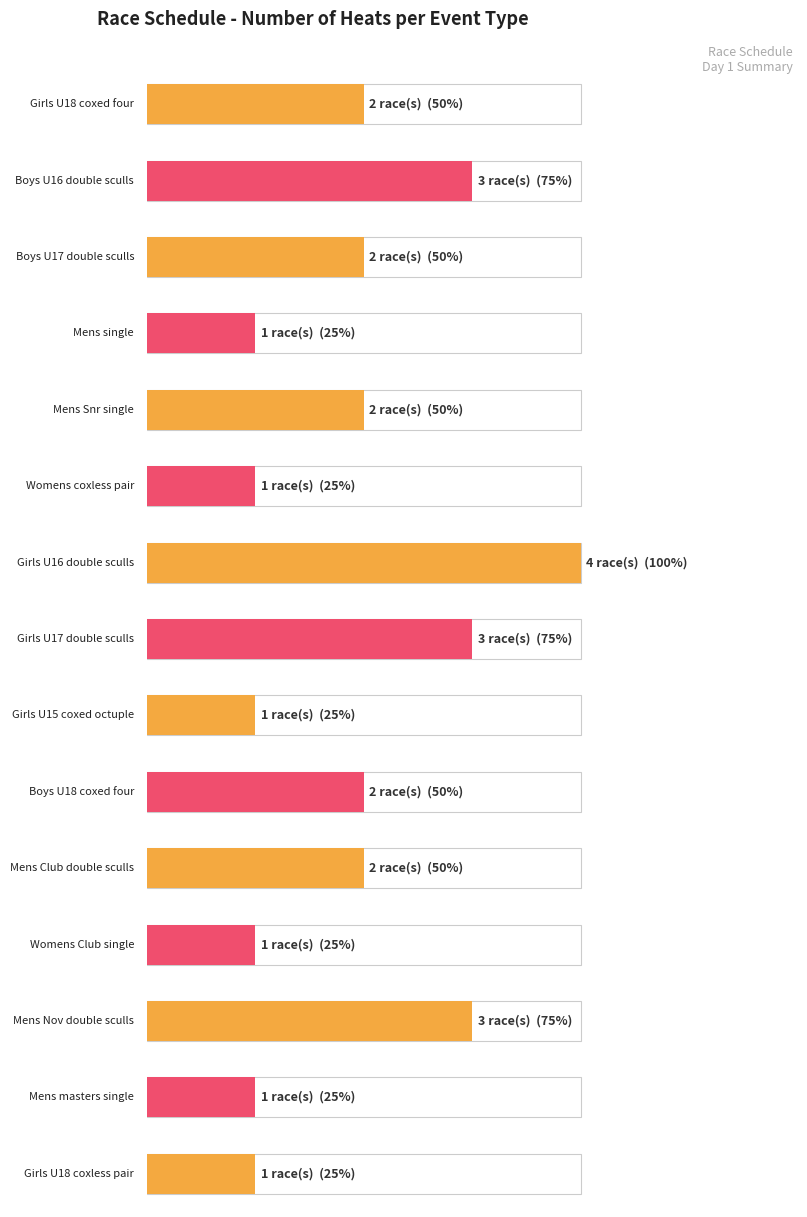

True or false: the data shows 0 at Mens masters single.

False